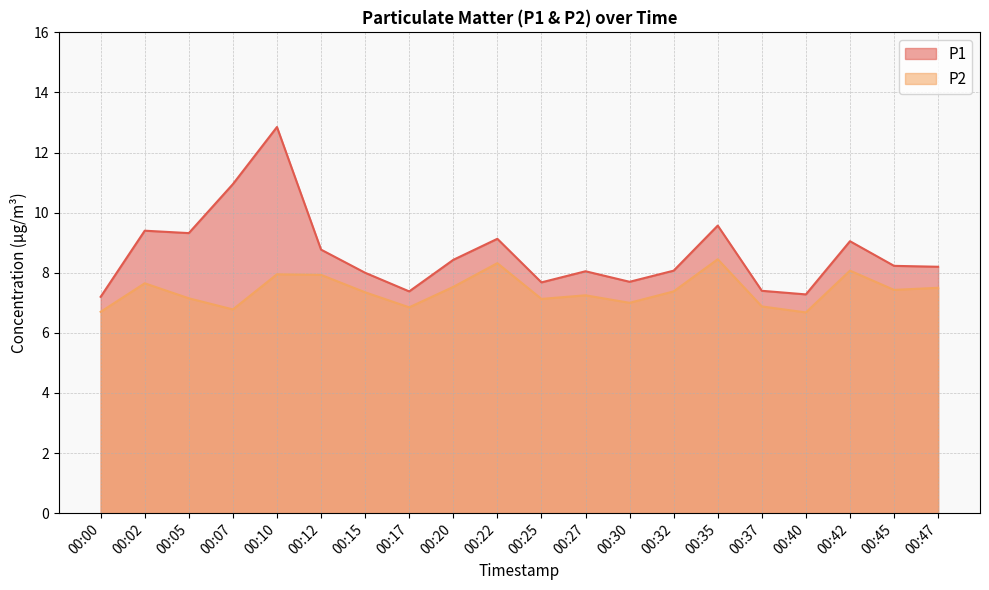

Does the chart have visible grid lines?

Yes